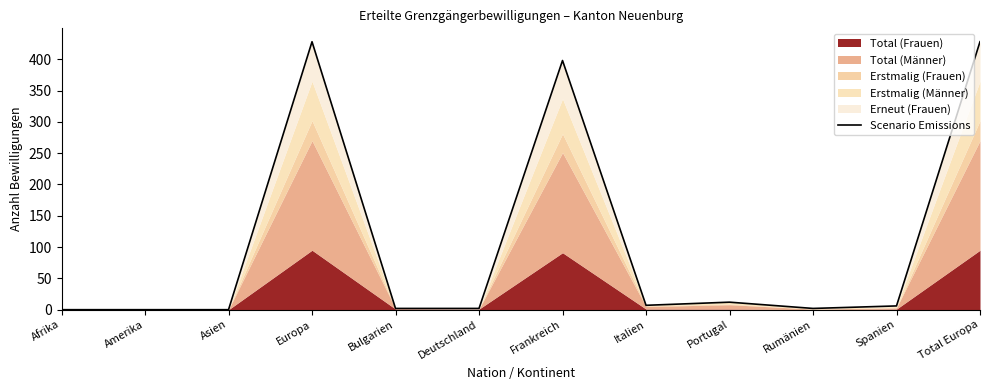

Which has a higher value, Portugal or Bulgarien?

Portugal